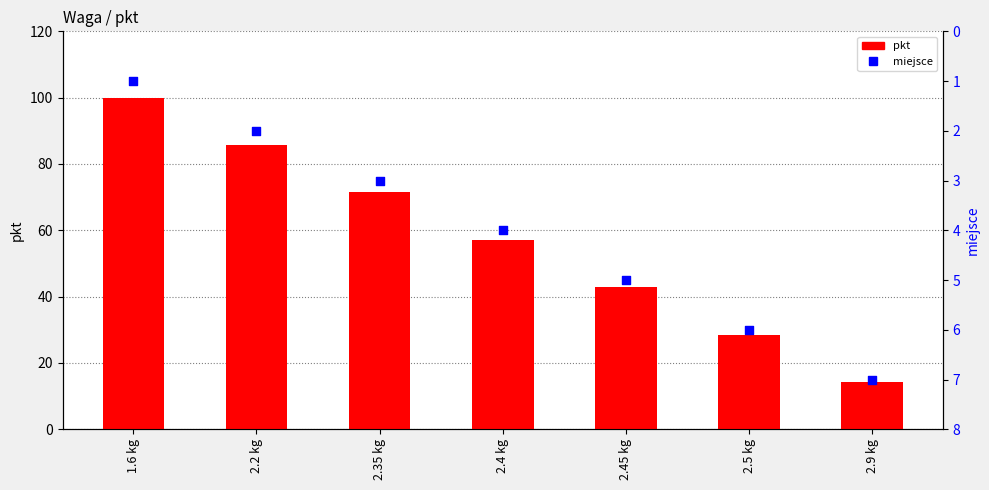

Which series contains the highest Y value?

pkt